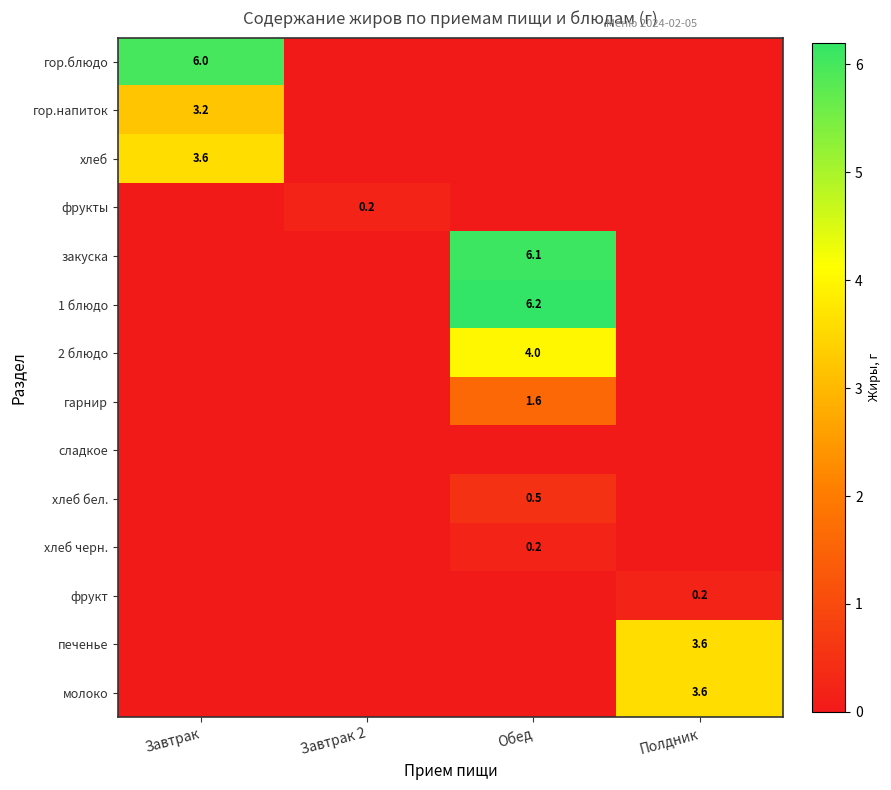

Between Полдник and Обед, which is larger?

Полдник